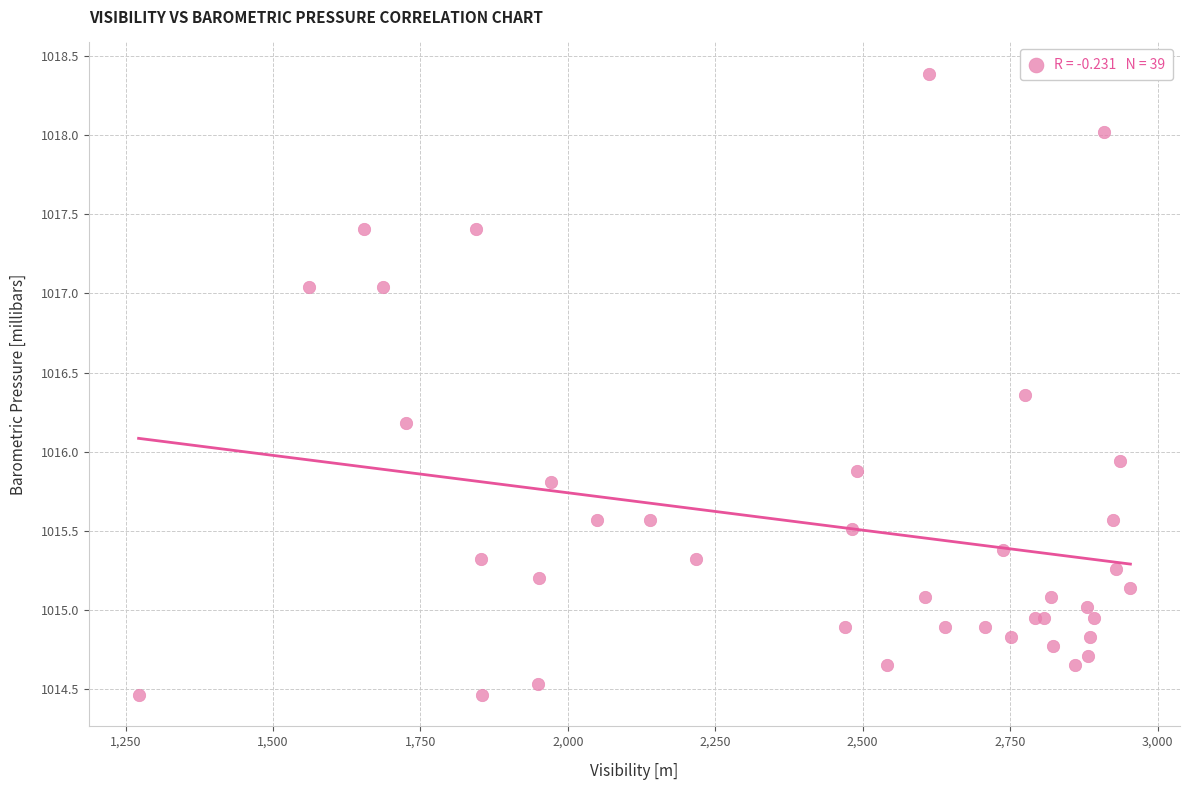

What Y value in the scatter plot is closest to 1016?

1015.9